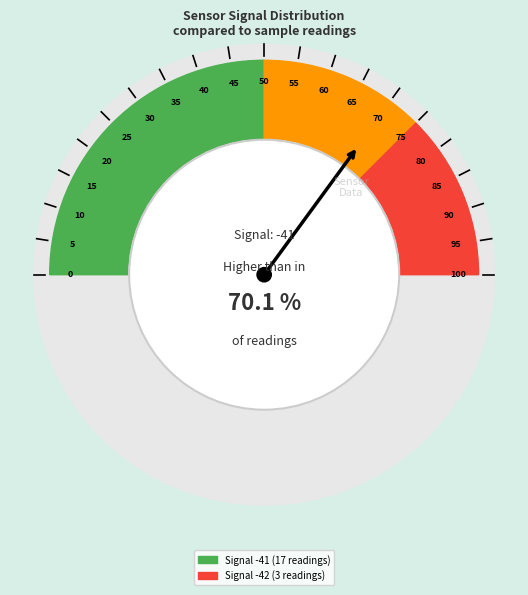

The -41 slice represents 15% of the pie. True or false?

False